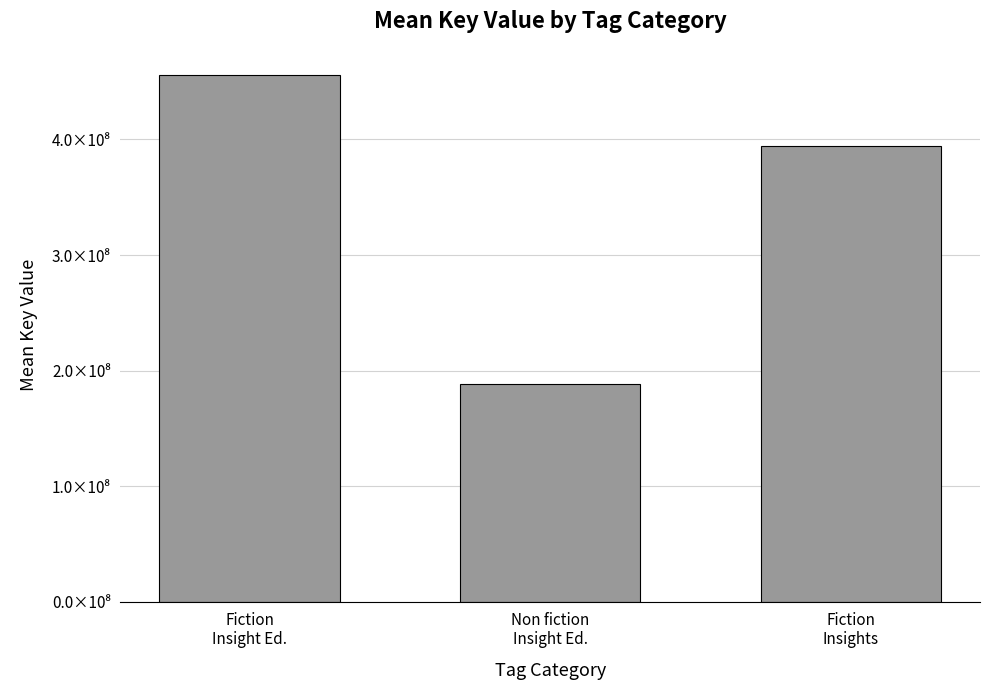

Reading left to right, extract all data points from this chart.

455624747.0	188056235.6	393980136.5